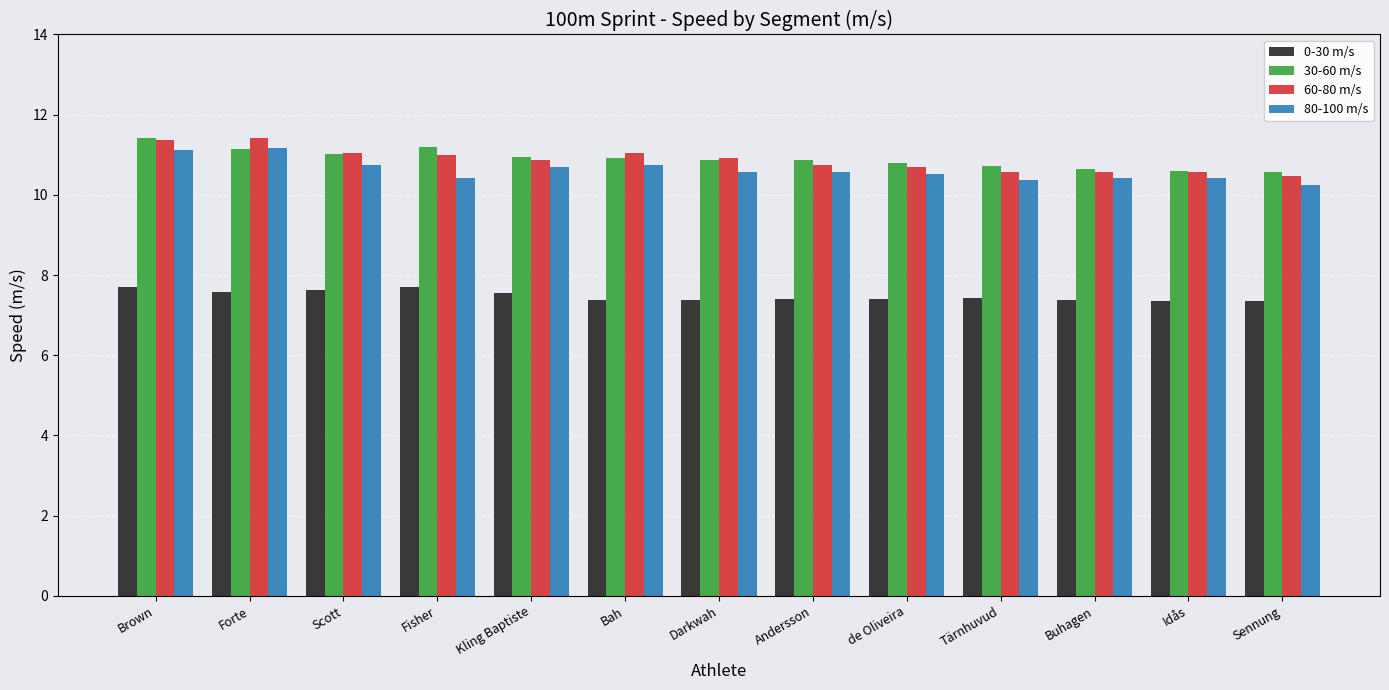

Is the value of 60-80 m/s at Sennung greater than the value of 0-30 m/s at Tärnhuvud?

Yes